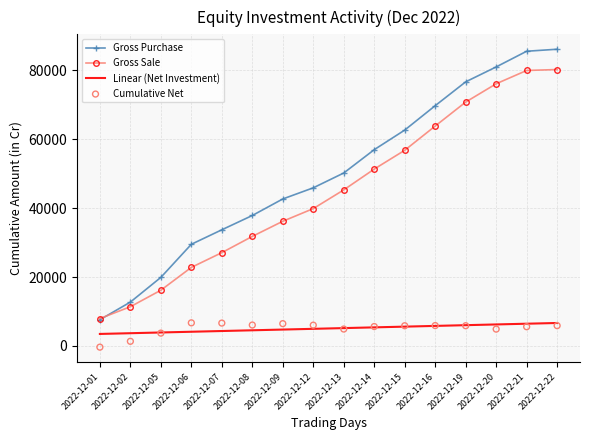

Is the value of Gross Purchase at 2022-12-14 greater than the value of Gross Sale at 2022-12-06?

Yes